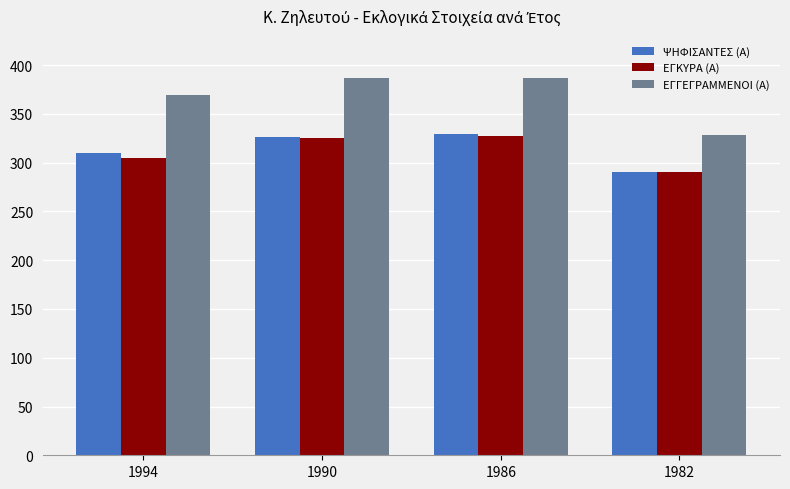

What is the greatest value displayed?

387